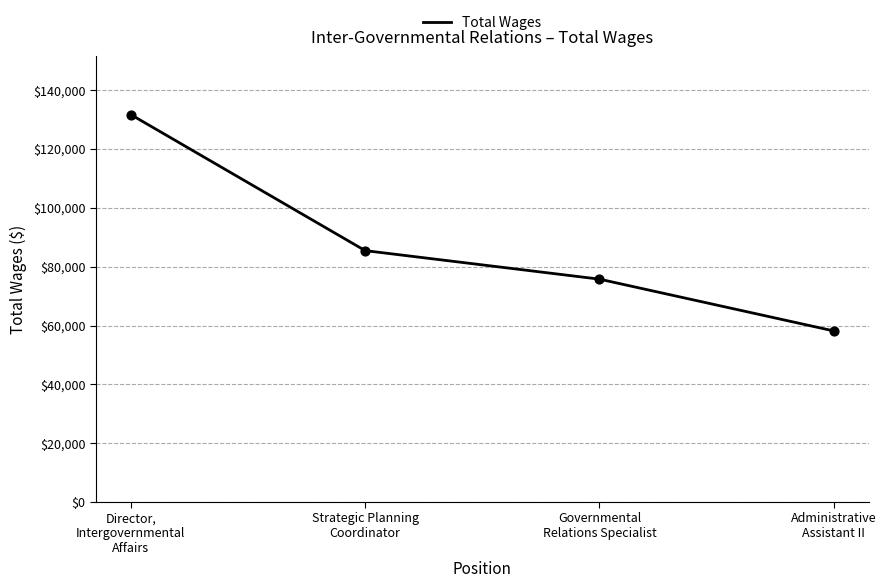

What is the change in value from Strategic Planning
Coordinator to Governmental
Relations Specialist?

-9700